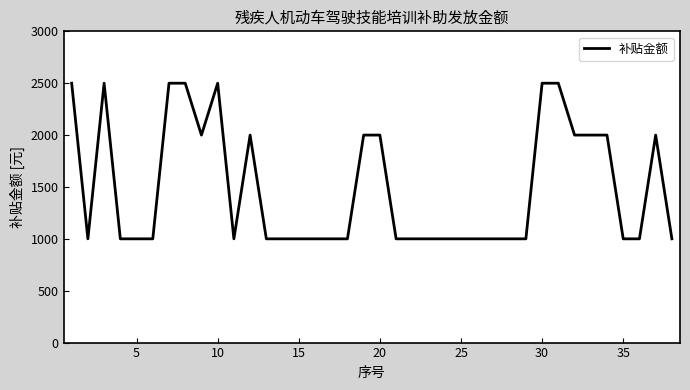

How many values are between 1000 and 2000?

31